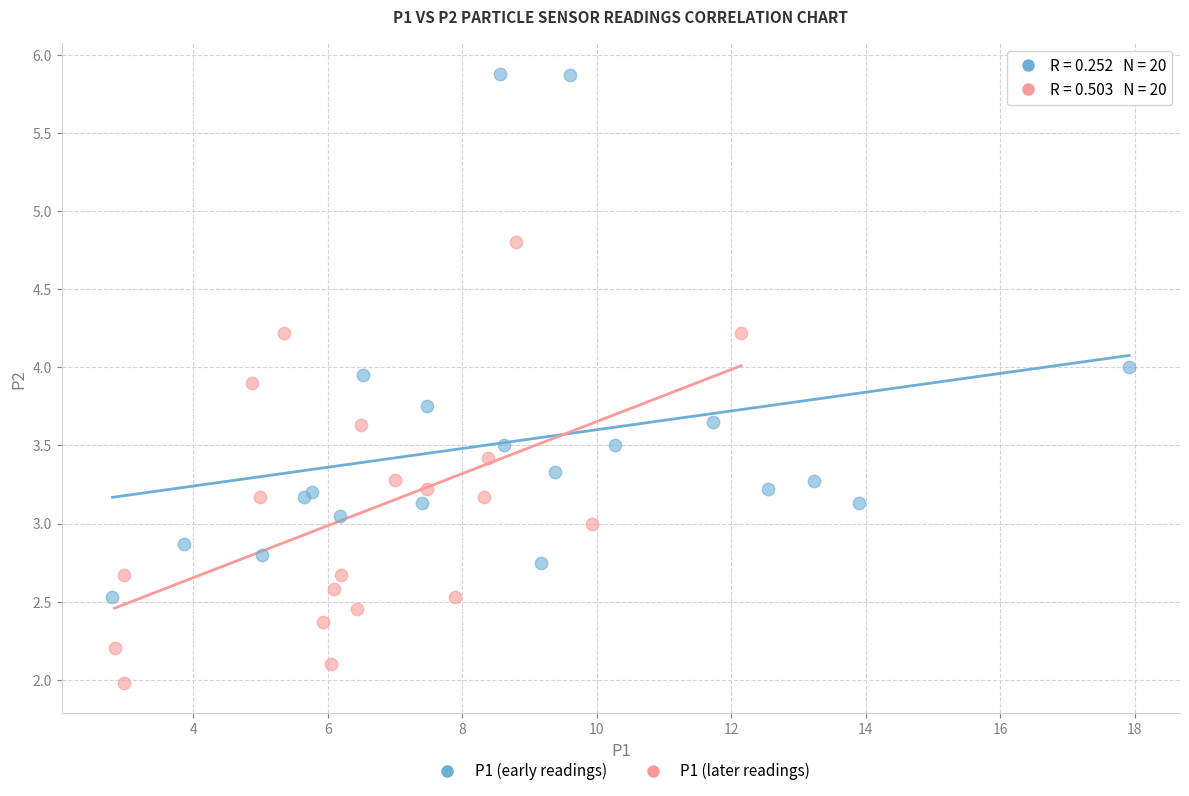

Which series reaches the maximum Y coordinate?

P1 (early readings)